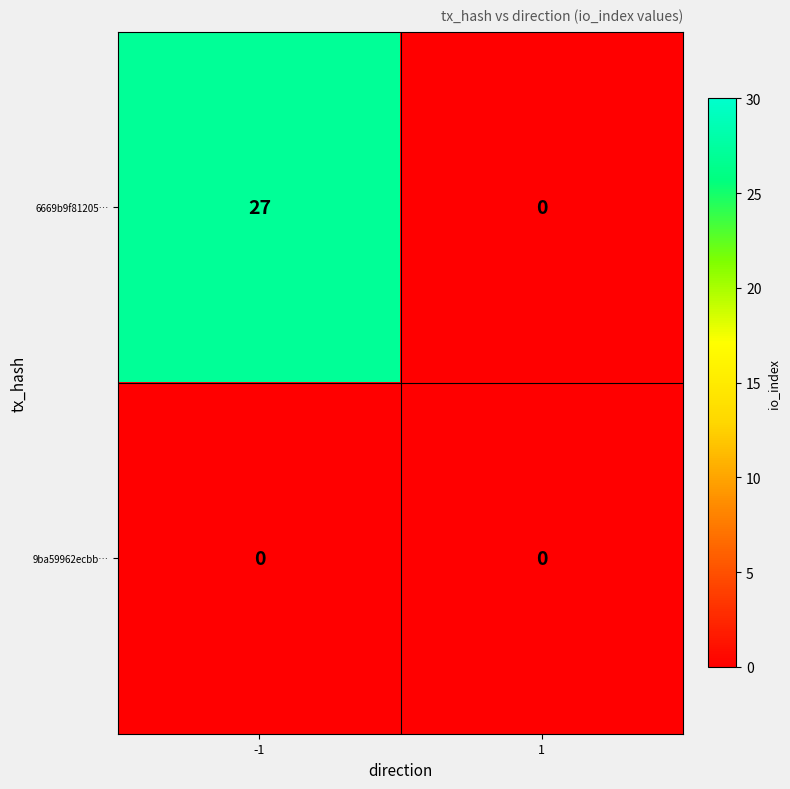

Reading left to right, extract all data points from this chart.

6669b9f81205…: -1=27	1=0
9ba59962ecbb…: -1=0	1=0